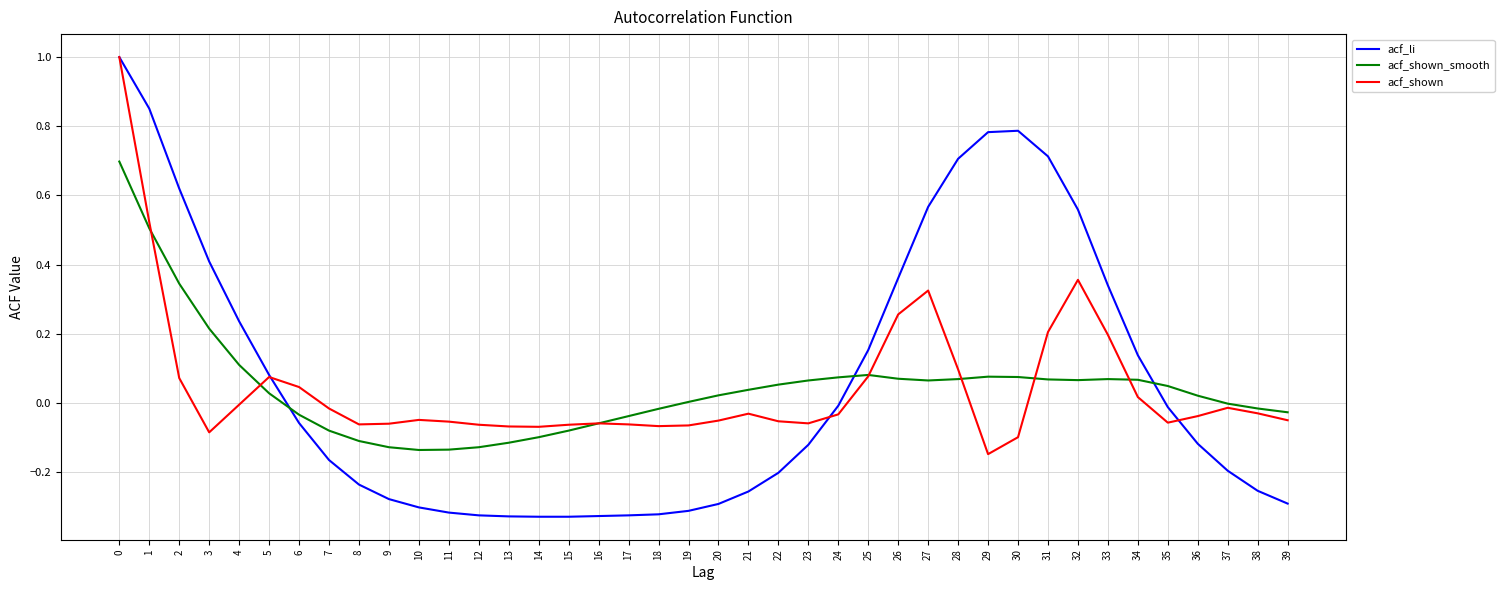

What are all the series names shown in the legend?

acf_li, acf_shown_smooth, acf_shown